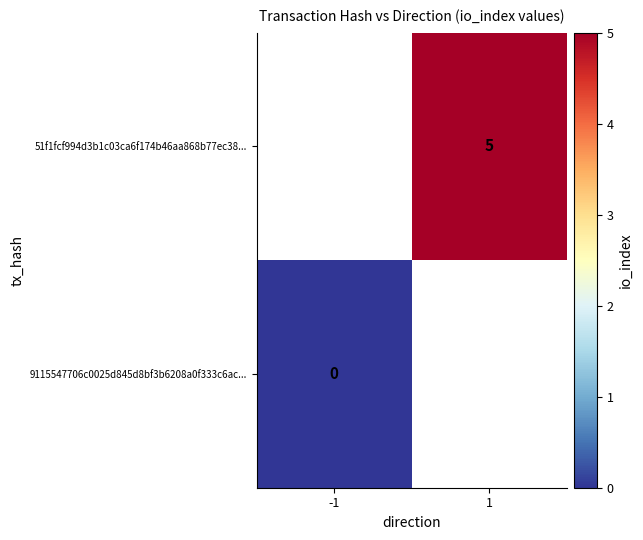

True or false: 51f1fcf994d3b1c03ca6f174b46aa868b77ec38... has a value of 7 at 1.

False